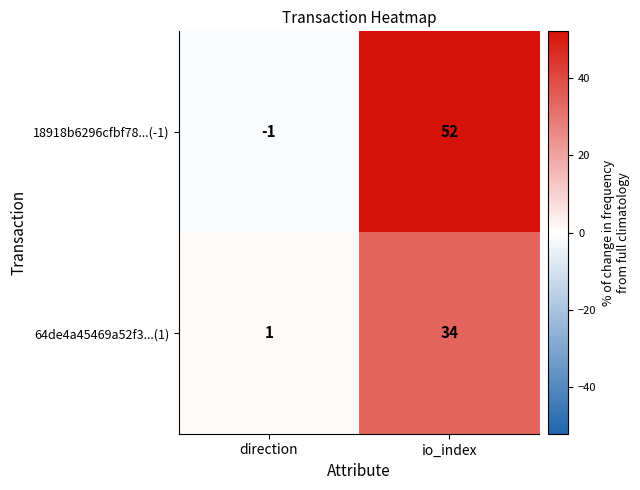

Reading left to right, transcribe all the data shown in this chart.

18918b6296cfbf78...(-1): -1	52
64de4a45469a52f3...(1): 1	34